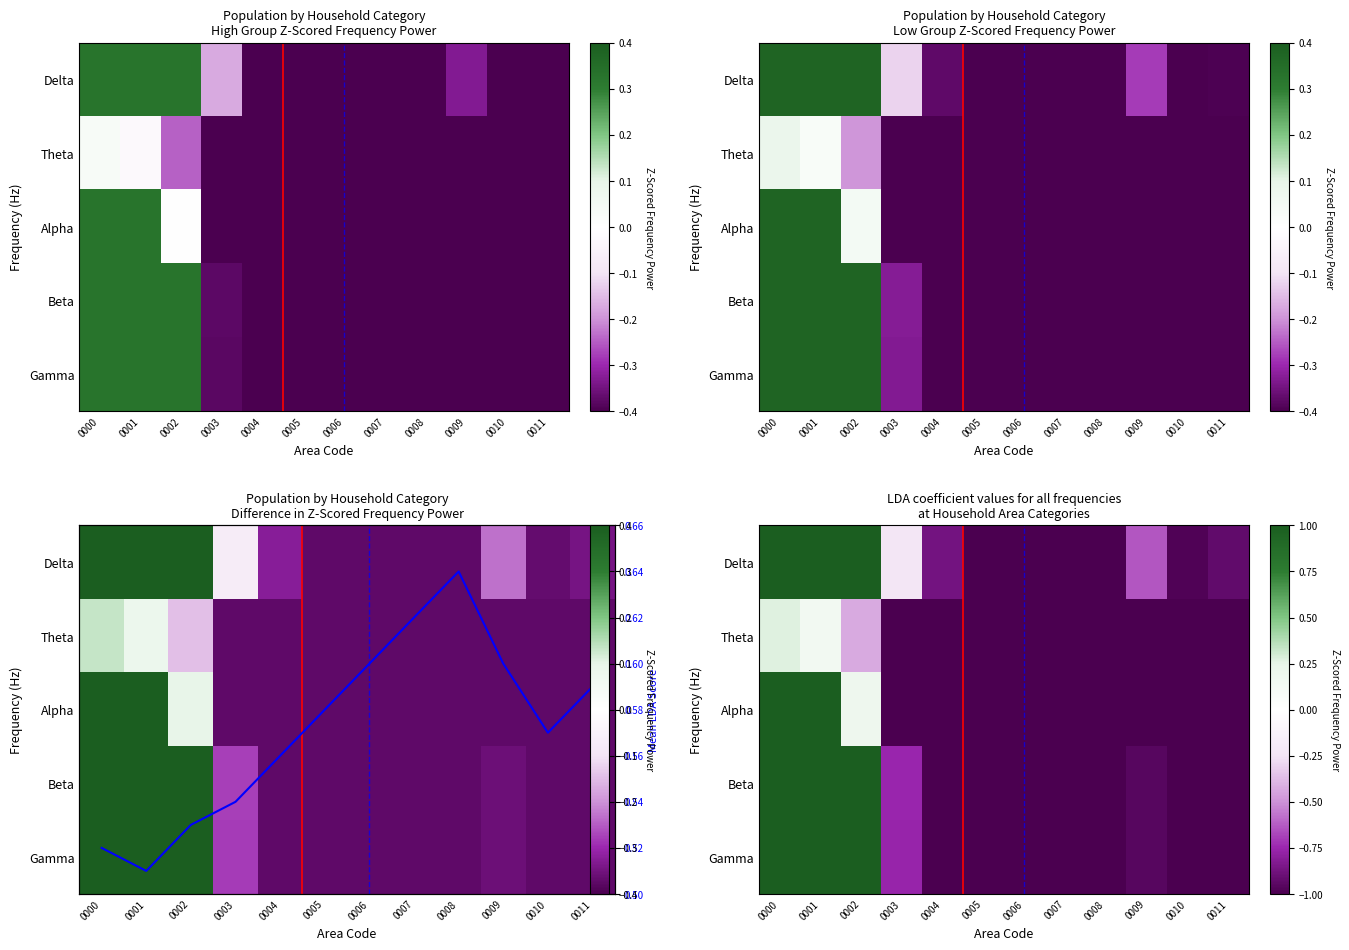

Is it true that Theta equals -1.0 at 0011?

True